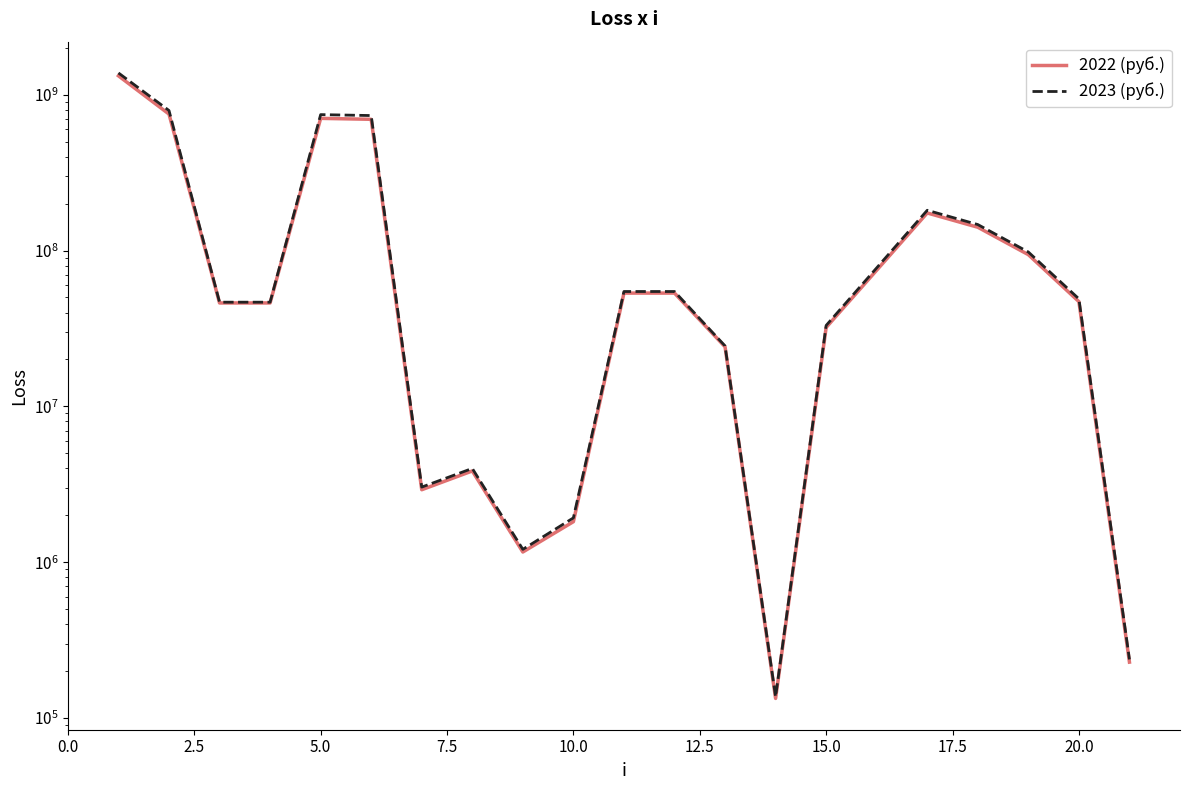

What are all the series names shown in the legend?

2022 (руб.), 2023 (руб.)